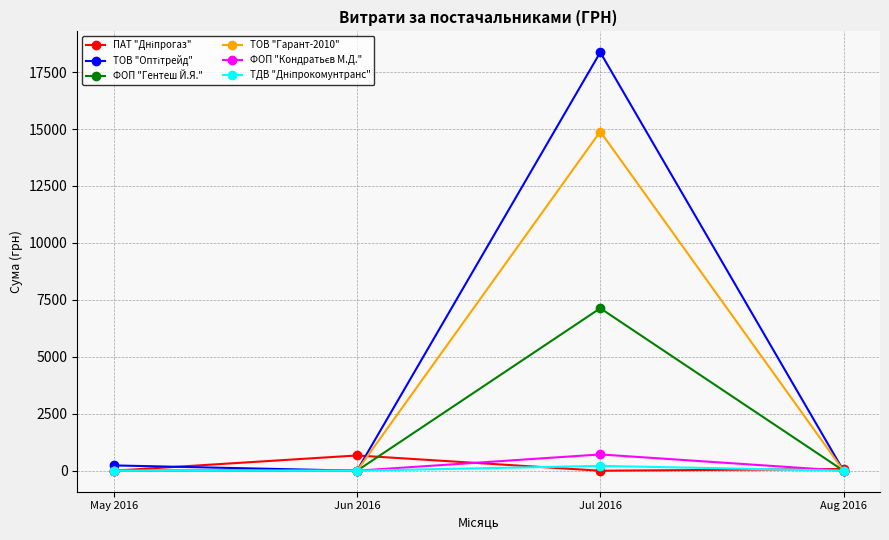

What is the label of the 4th point from the right?

May 2016